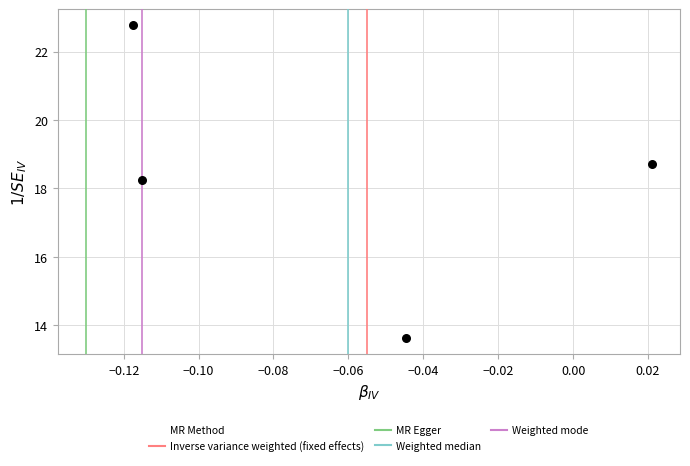

What is the average Y value?

18.3